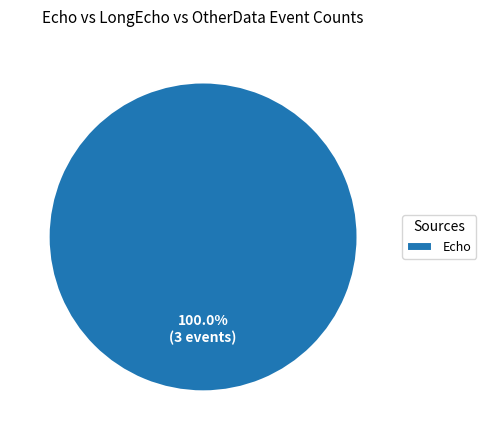

Is there any slice that represents more than half of the pie?

Yes